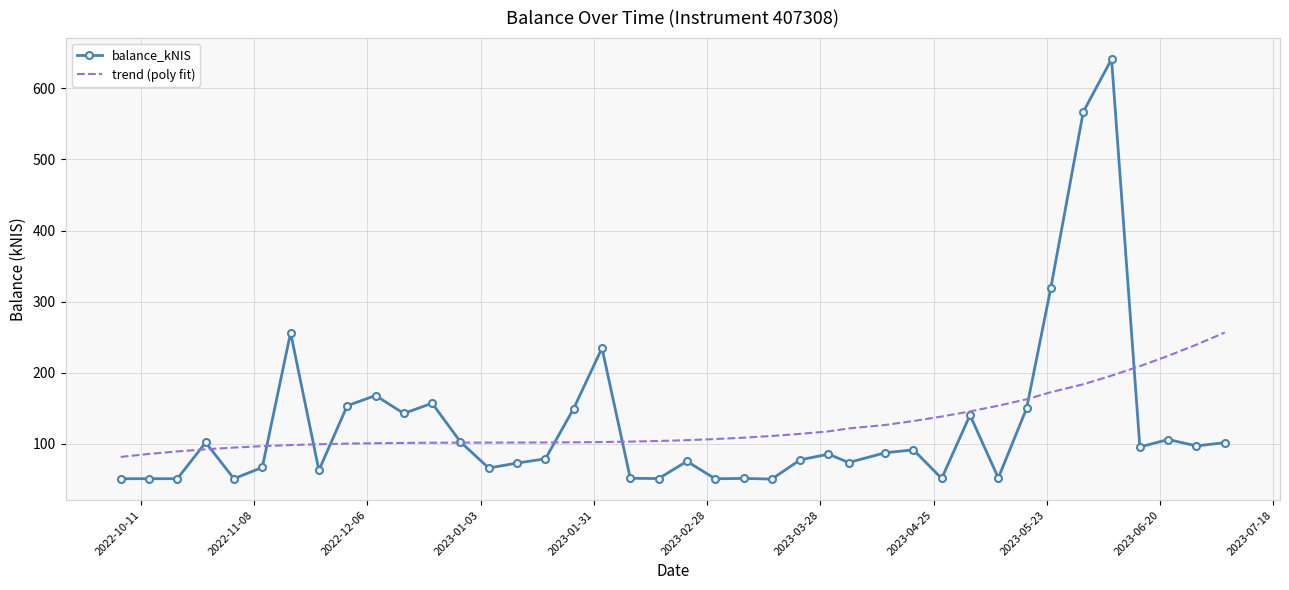

Which series has the widest spread of values?

balance_kNIS